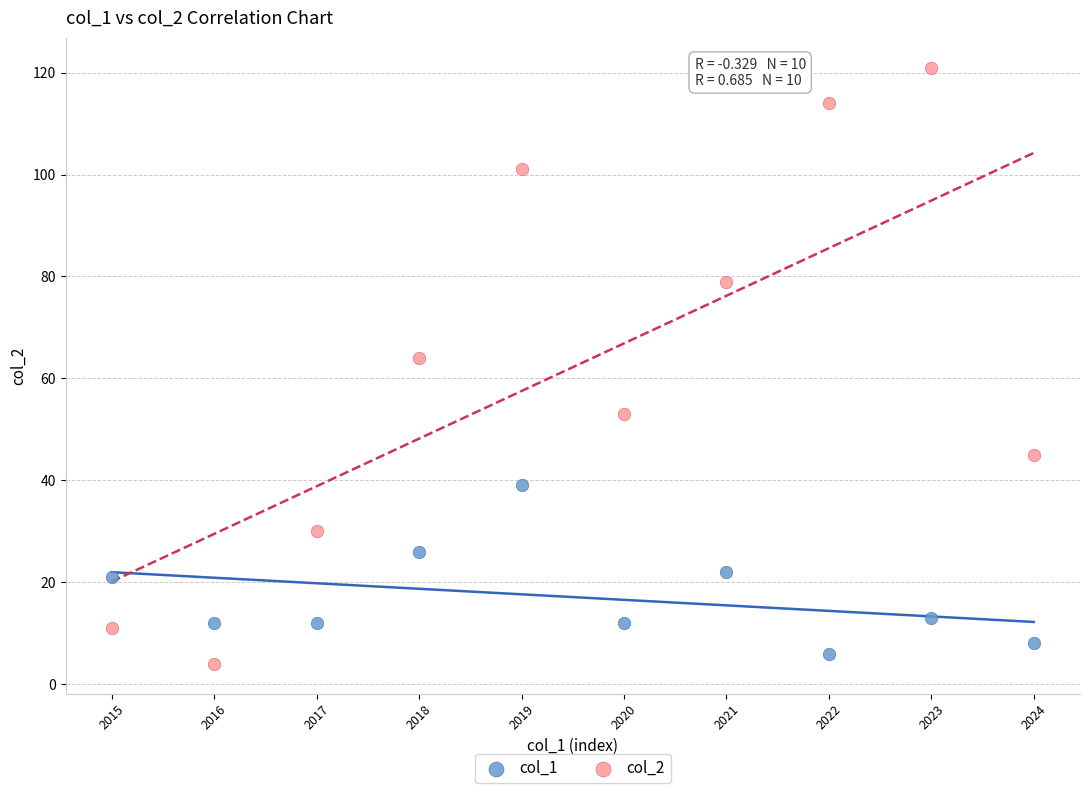

Which series has the widest spread of Y values?

col_2